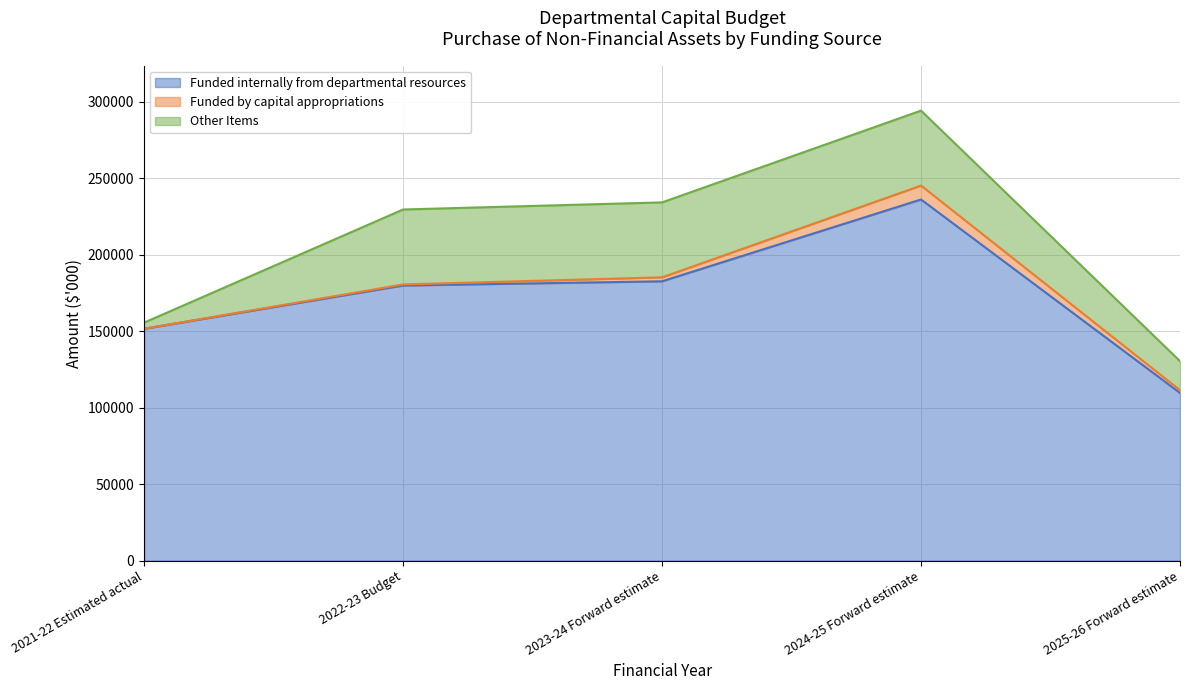

At 2024-25 Forward estimate, list the series in order from largest to smallest.

Funded internally from departmental resources, Other Items, Funded by capital appropriations